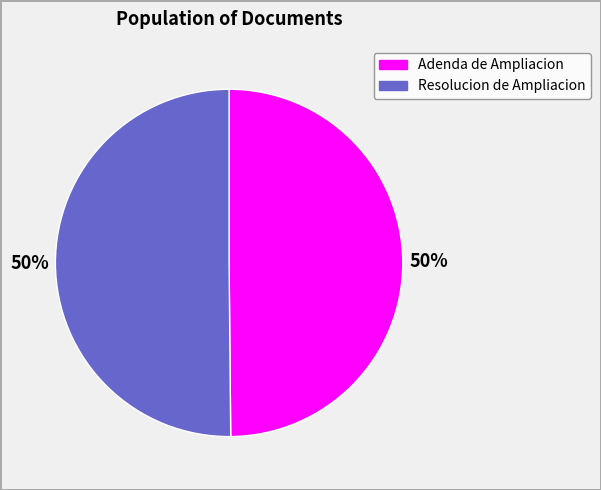

True or false: Resolucion de Ampliacion accounts for 50% of the total.

True